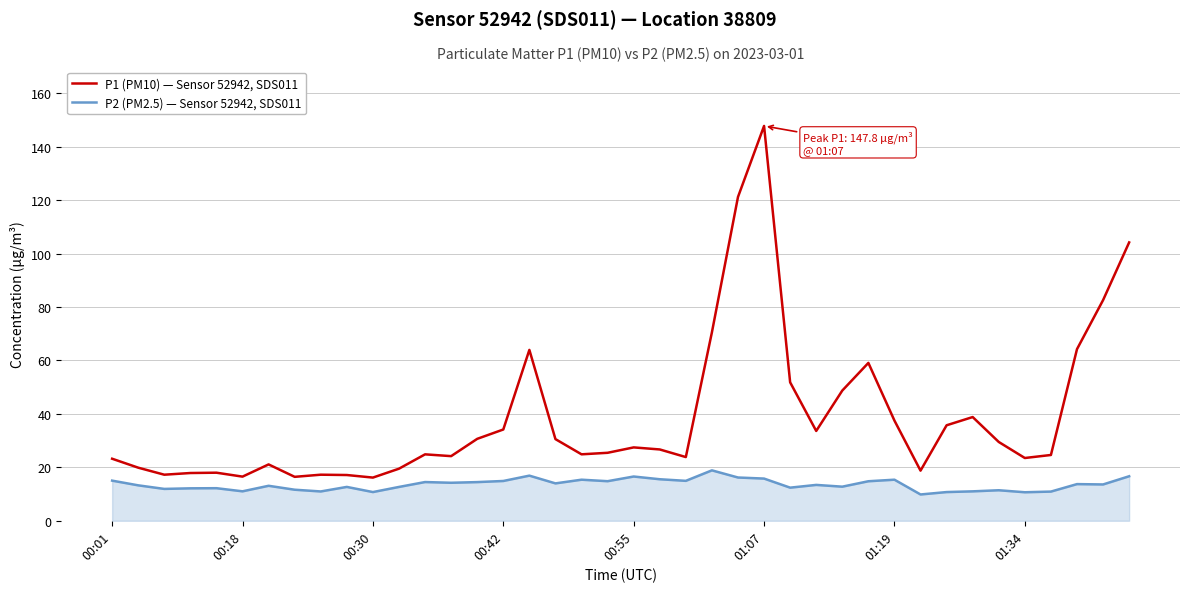

True or false: P2 (PM2.5) — Sensor 52942, SDS011 and P1 (PM10) — Sensor 52942, SDS011 intersect in this chart.

False